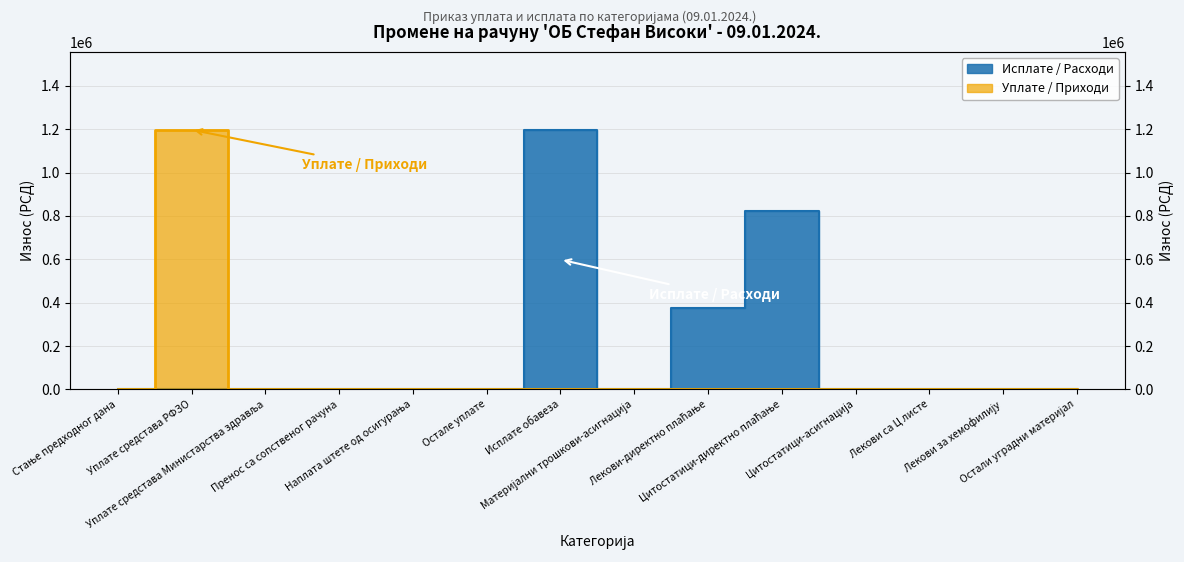

True or false: Уплате / Приходи has more than 2 interior local peaks.

False